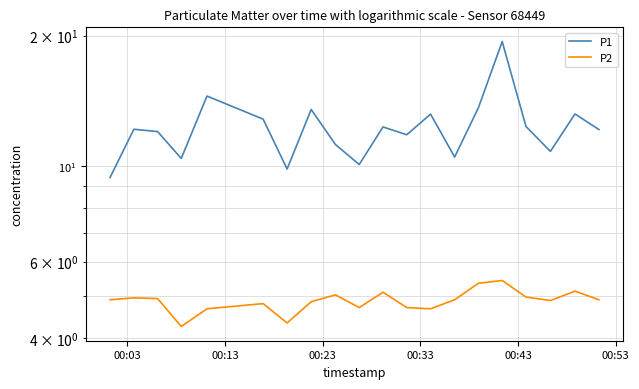

How many lines are shown in the chart?

2